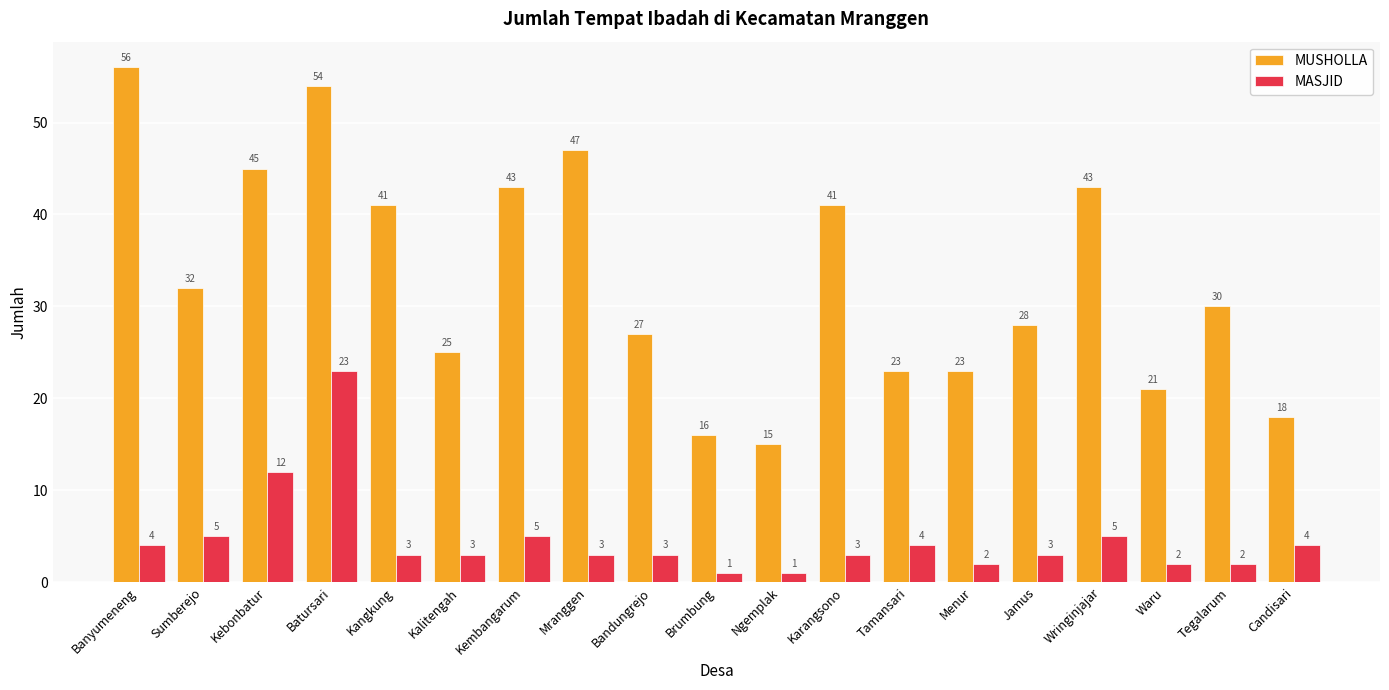

How many bars are there in each group?

2